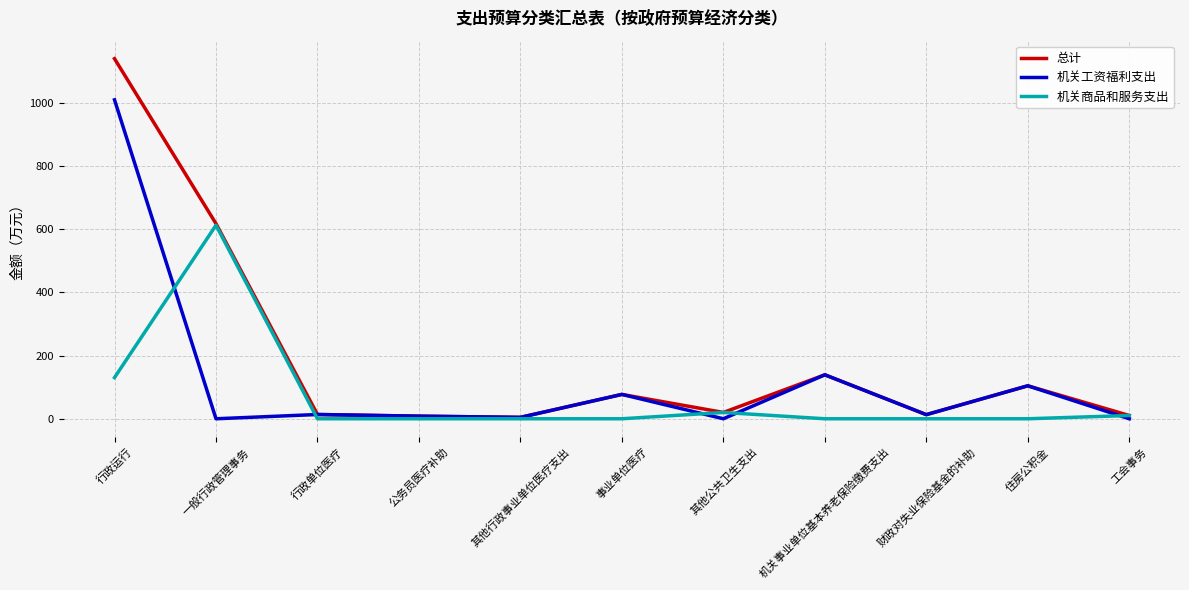

Which series ends up on top after the final intersection of 机关工资福利支出 and 机关商品和服务支出?

机关商品和服务支出